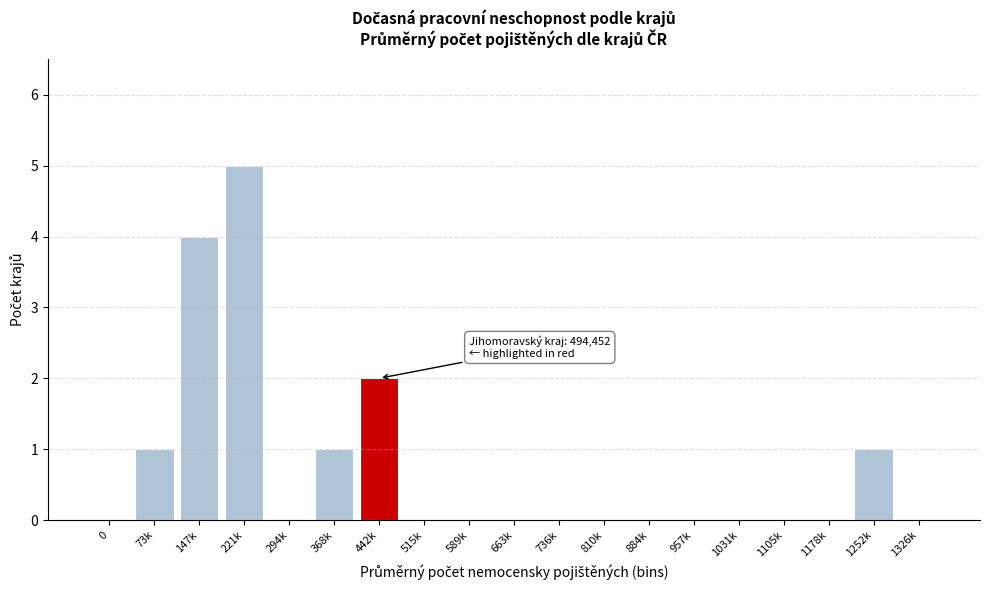

Reading right to left, what are all the values shown in this chart?

1326k=0	1252k=1	1178k=0	1105k=0	1031k=0	957k=0	884k=0	810k=0	736k=0	663k=0	589k=0	515k=0	442k=2	368k=1	294k=0	221k=5	147k=4	73k=1	0=0